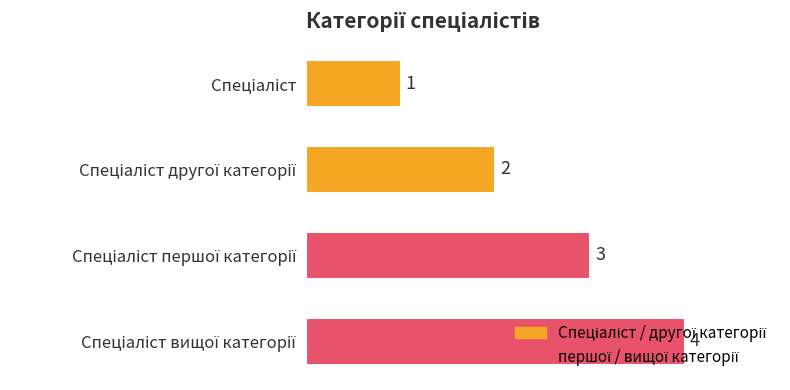

What is the sum of all values?

10